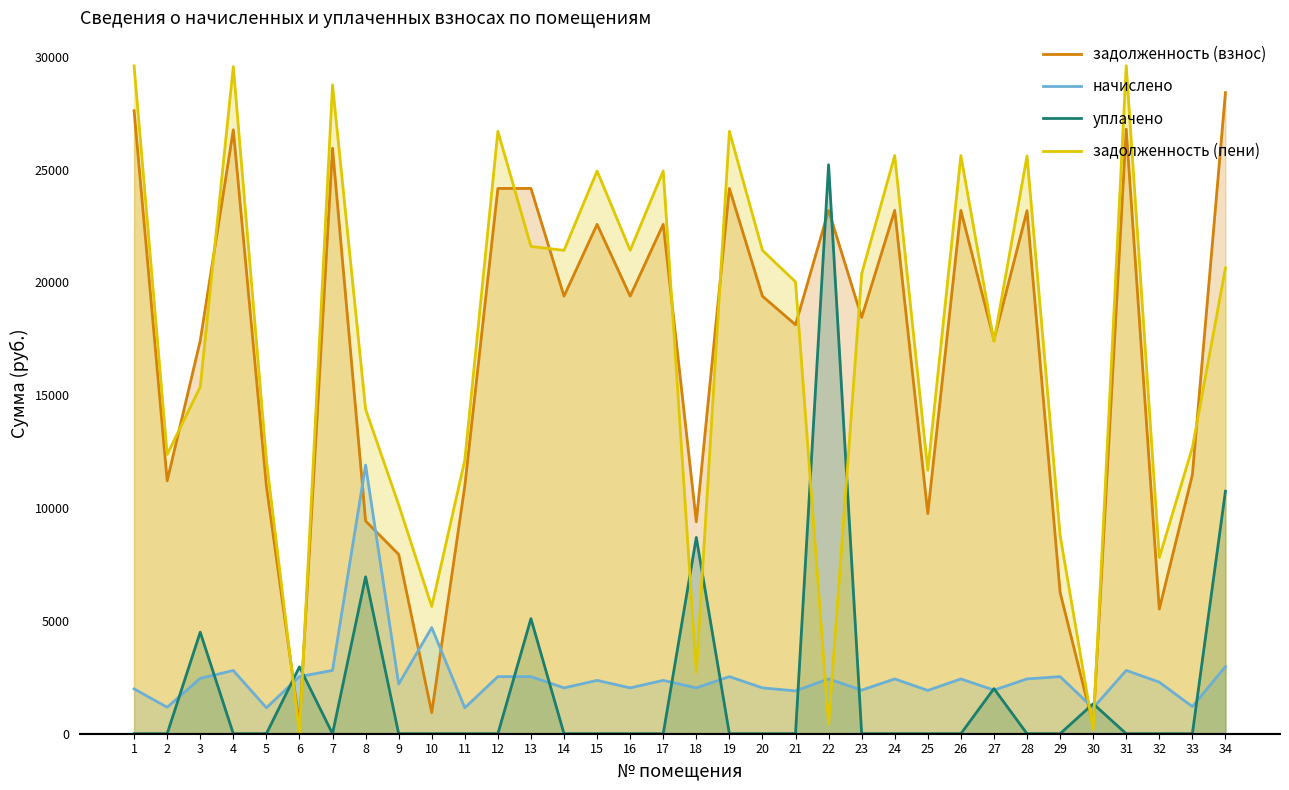

Rank the series at 33 from highest to lowest value.

задолженность (пени), задолженность (взнос), начислено, уплачено